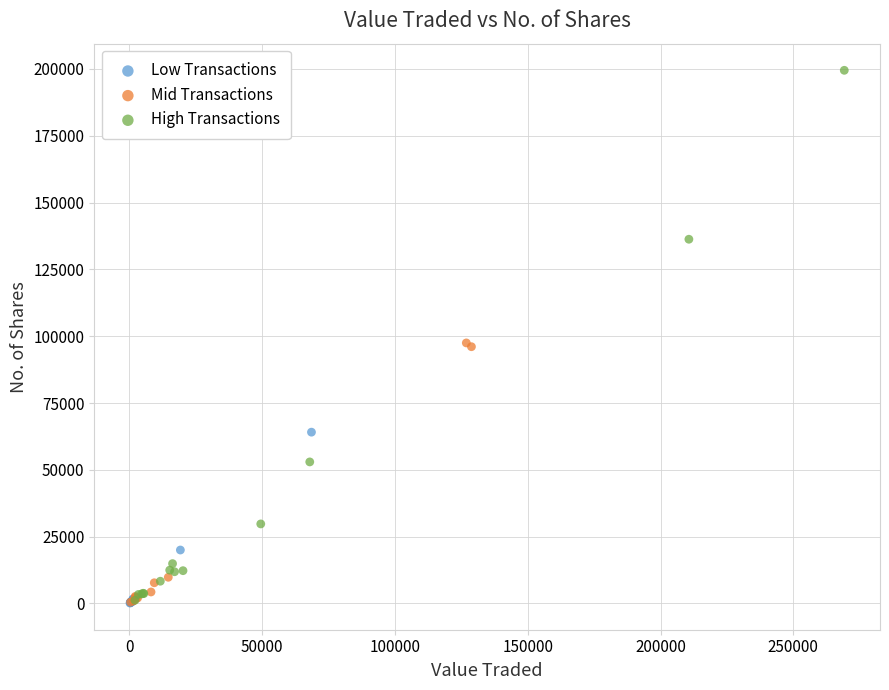

Which series reaches the maximum Y coordinate?

High Transactions